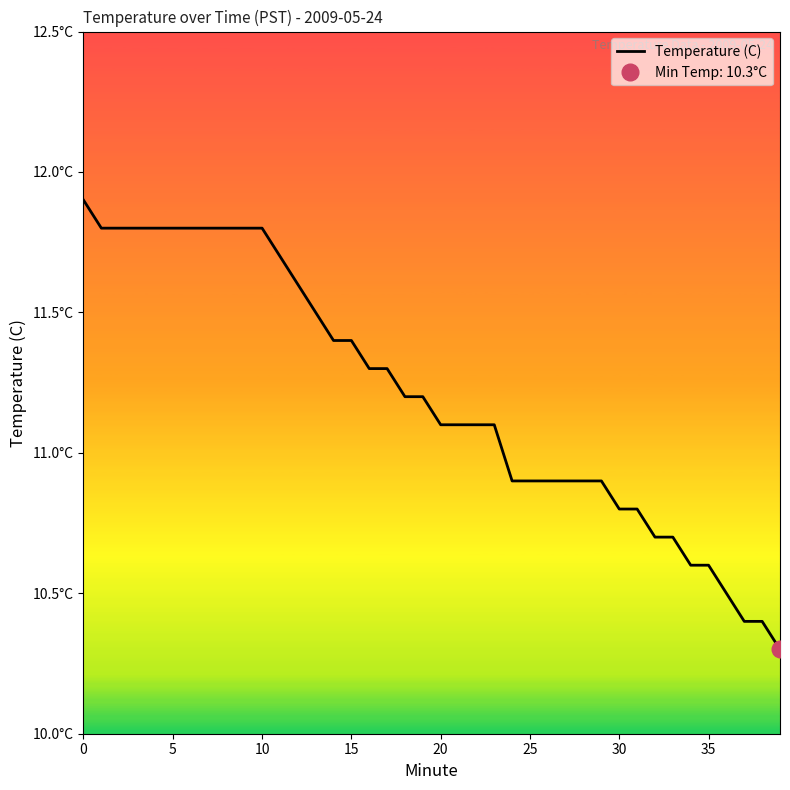

How many values exceed 11?

24